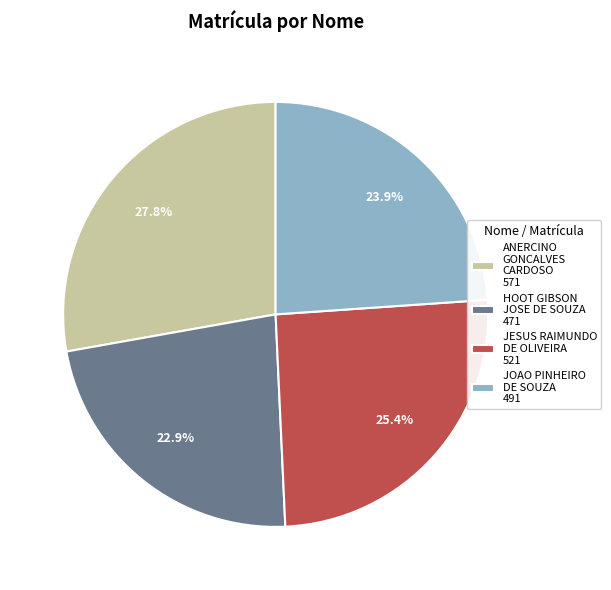

To the nearest percent, what portion does JESUS RAIMUNDO DE OLIVEIRA represent?

25%